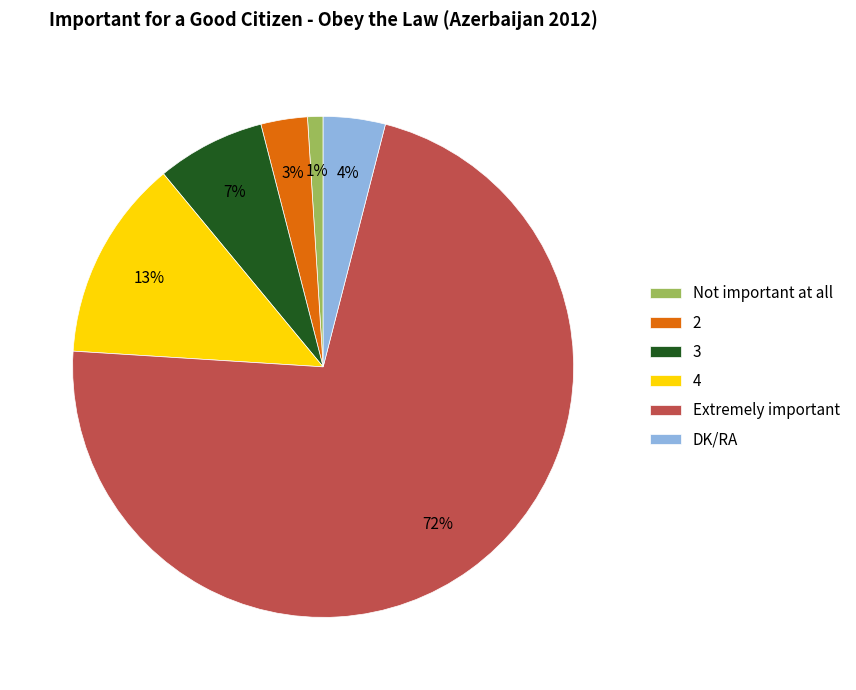

How many segments does this pie chart have?

6